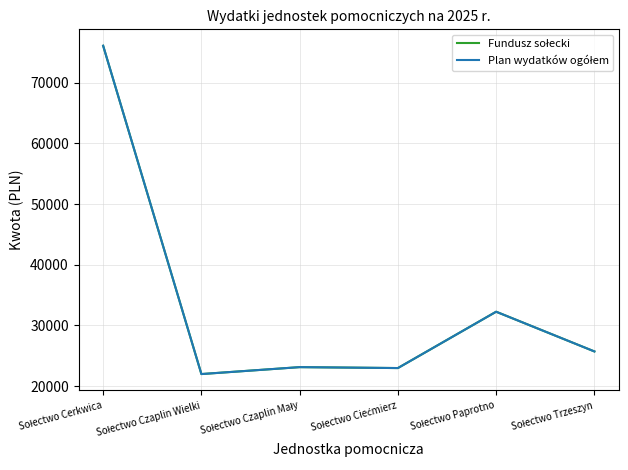

Where is the first local maximum for Plan wydatków ogółem?

Sołectwo Czaplin Mały